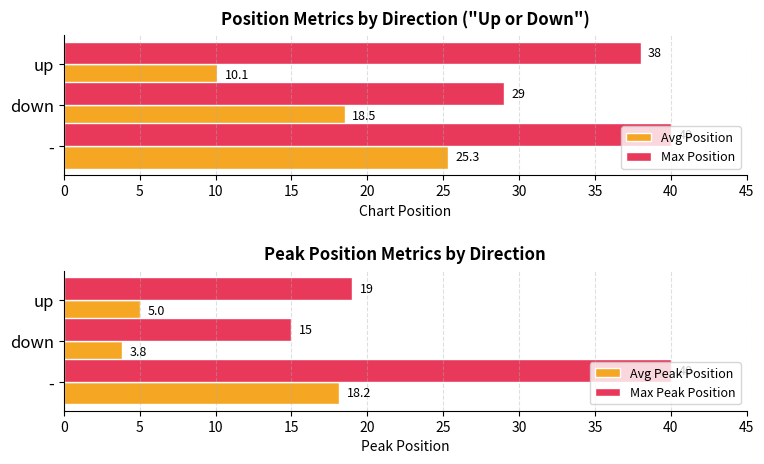

How many groups of bars are there?

3